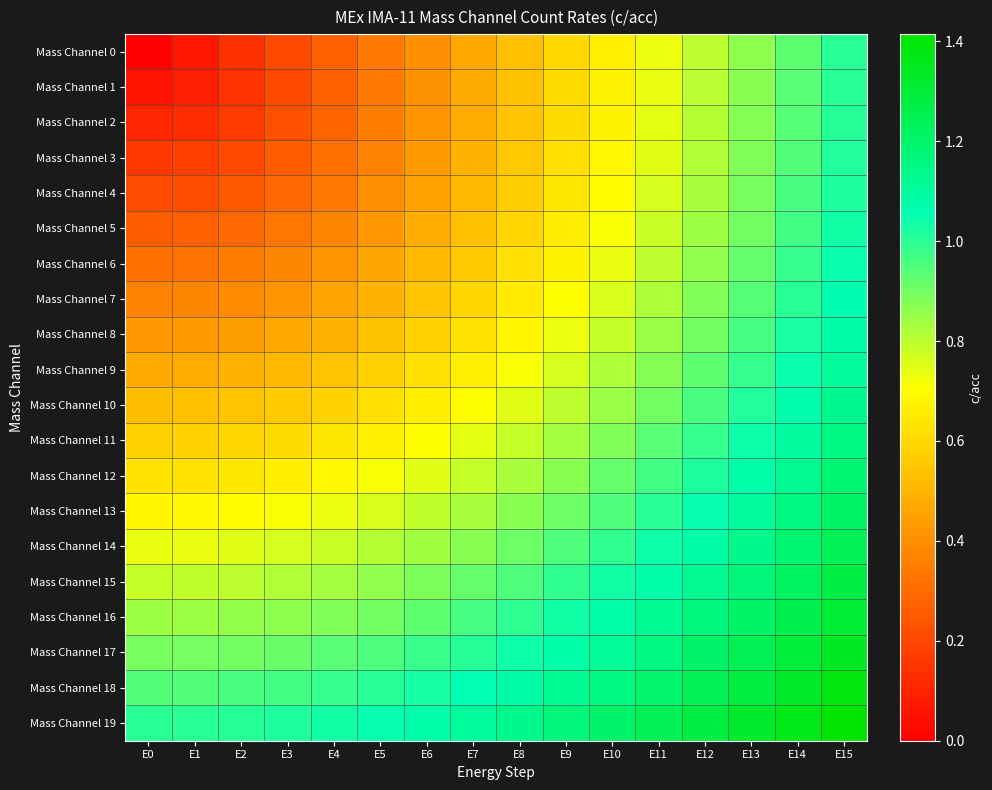

Reading left to right, transcribe all the data shown in this chart.

Mass Channel 0: E0=0.0	E1=0.1	E2=0.1	E3=0.2	E4=0.3	E5=0.3	E6=0.4	E7=0.5	E8=0.5	E9=0.6	E10=0.7	E11=0.7	E12=0.8	E13=0.9	E14=0.9	E15=1.0
Mass Channel 1: E0=0.1	E1=0.1	E2=0.1	E3=0.2	E4=0.3	E5=0.3	E6=0.4	E7=0.5	E8=0.5	E9=0.6	E10=0.7	E11=0.7	E12=0.8	E13=0.9	E14=0.9	E15=1.0
Mass Channel 2: E0=0.1	E1=0.1	E2=0.2	E3=0.2	E4=0.3	E5=0.3	E6=0.4	E7=0.5	E8=0.5	E9=0.6	E10=0.7	E11=0.7	E12=0.8	E13=0.9	E14=0.9	E15=1.0
Mass Channel 3: E0=0.2	E1=0.2	E2=0.2	E3=0.3	E4=0.3	E5=0.4	E6=0.4	E7=0.5	E8=0.6	E9=0.6	E10=0.7	E11=0.8	E12=0.8	E13=0.9	E14=0.9	E15=1.0
Mass Channel 4: E0=0.2	E1=0.2	E2=0.2	E3=0.3	E4=0.3	E5=0.4	E6=0.5	E7=0.5	E8=0.6	E9=0.6	E10=0.7	E11=0.8	E12=0.8	E13=0.9	E14=1.0	E15=1.0
Mass Channel 5: E0=0.3	E1=0.3	E2=0.3	E3=0.3	E4=0.4	E5=0.4	E6=0.5	E7=0.5	E8=0.6	E9=0.7	E10=0.7	E11=0.8	E12=0.8	E13=0.9	E14=1.0	E15=1.0
Mass Channel 6: E0=0.3	E1=0.3	E2=0.3	E3=0.4	E4=0.4	E5=0.5	E6=0.5	E7=0.6	E8=0.6	E9=0.7	E10=0.7	E11=0.8	E12=0.9	E13=0.9	E14=1.0	E15=1.0
Mass Channel 7: E0=0.4	E1=0.4	E2=0.4	E3=0.4	E4=0.5	E5=0.5	E6=0.5	E7=0.6	E8=0.6	E9=0.7	E10=0.8	E11=0.8	E12=0.9	E13=0.9	E14=1.0	E15=1.1
Mass Channel 8: E0=0.4	E1=0.4	E2=0.4	E3=0.5	E4=0.5	E5=0.5	E6=0.6	E7=0.6	E8=0.7	E9=0.7	E10=0.8	E11=0.8	E12=0.9	E13=1.0	E14=1.0	E15=1.1
Mass Channel 9: E0=0.5	E1=0.5	E2=0.5	E3=0.5	E4=0.5	E5=0.6	E6=0.6	E7=0.7	E8=0.7	E9=0.8	E10=0.8	E11=0.9	E12=0.9	E13=1.0	E14=1.0	E15=1.1
Mass Channel 10: E0=0.5	E1=0.5	E2=0.5	E3=0.6	E4=0.6	E5=0.6	E6=0.7	E7=0.7	E8=0.7	E9=0.8	E10=0.8	E11=0.9	E12=1.0	E13=1.0	E14=1.1	E15=1.1
Mass Channel 11: E0=0.6	E1=0.6	E2=0.6	E3=0.6	E4=0.6	E5=0.7	E6=0.7	E7=0.7	E8=0.8	E9=0.8	E10=0.9	E11=0.9	E12=1.0	E13=1.0	E14=1.1	E15=1.2
Mass Channel 12: E0=0.6	E1=0.6	E2=0.6	E3=0.7	E4=0.7	E5=0.7	E6=0.7	E7=0.8	E8=0.8	E9=0.9	E10=0.9	E11=1.0	E12=1.0	E13=1.1	E14=1.1	E15=1.2
Mass Channel 13: E0=0.7	E1=0.7	E2=0.7	E3=0.7	E4=0.7	E5=0.8	E6=0.8	E7=0.8	E8=0.9	E9=0.9	E10=1.0	E11=1.0	E12=1.1	E13=1.1	E14=1.2	E15=1.2
Mass Channel 14: E0=0.7	E1=0.7	E2=0.7	E3=0.8	E4=0.8	E5=0.8	E6=0.8	E7=0.9	E8=0.9	E9=1.0	E10=1.0	E11=1.0	E12=1.1	E13=1.1	E14=1.2	E15=1.2
Mass Channel 15: E0=0.8	E1=0.8	E2=0.8	E3=0.8	E4=0.8	E5=0.9	E6=0.9	E7=0.9	E8=1.0	E9=1.0	E10=1.0	E11=1.1	E12=1.1	E13=1.2	E14=1.2	E15=1.3
Mass Channel 16: E0=0.8	E1=0.8	E2=0.9	E3=0.9	E4=0.9	E5=0.9	E6=0.9	E7=1.0	E8=1.0	E9=1.0	E10=1.1	E11=1.1	E12=1.2	E13=1.2	E14=1.3	E15=1.3
Mass Channel 17: E0=0.9	E1=0.9	E2=0.9	E3=0.9	E4=0.9	E5=1.0	E6=1.0	E7=1.0	E8=1.0	E9=1.1	E10=1.1	E11=1.2	E12=1.2	E13=1.2	E14=1.3	E15=1.3
Mass Channel 18: E0=0.9	E1=0.9	E2=1.0	E3=1.0	E4=1.0	E5=1.0	E6=1.0	E7=1.1	E8=1.1	E9=1.1	E10=1.2	E11=1.2	E12=1.2	E13=1.3	E14=1.3	E15=1.4
Mass Channel 19: E0=1.0	E1=1.0	E2=1.0	E3=1.0	E4=1.0	E5=1.1	E6=1.1	E7=1.1	E8=1.1	E9=1.2	E10=1.2	E11=1.2	E12=1.3	E13=1.3	E14=1.4	E15=1.4